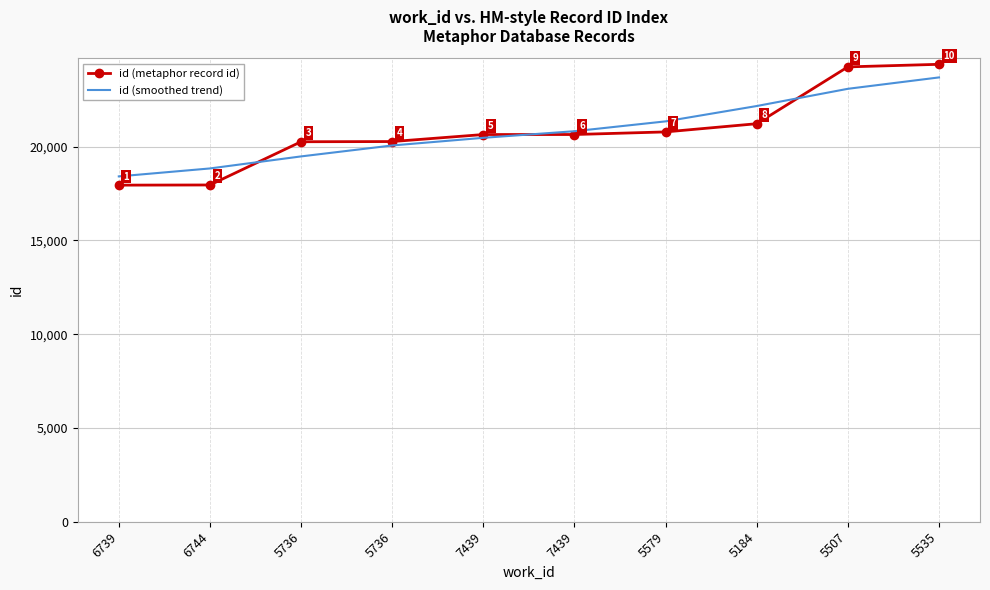

What is the difference between the id (metaphor record id) values at 6744 and 5579?

2829